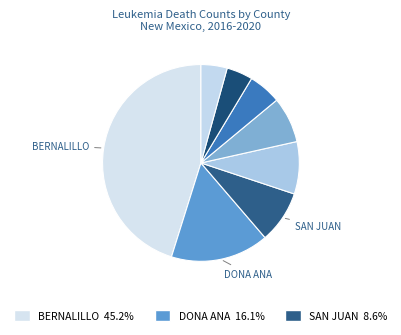

How many slices are in this pie chart?

8